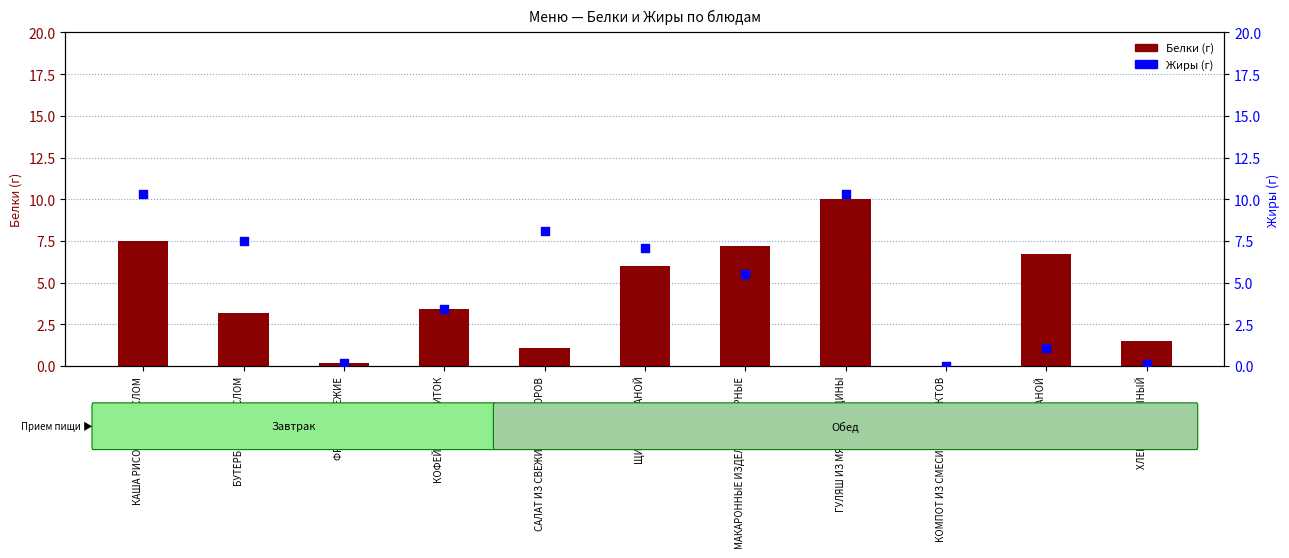

Is the value of Жиры at ГУЛЯШ ИЗ МЯСА ГОВЯДИНЫ greater than the value of Белки at ХЛЕБ РЖАНОЙ?

Yes